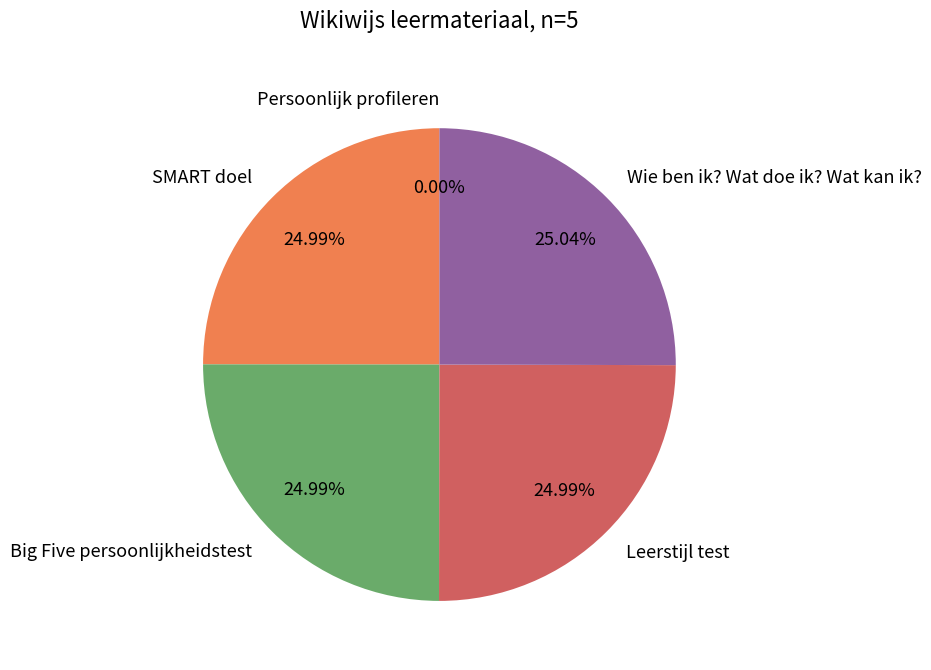

Approximately how many times larger is the value at Leerstijl test compared to SMART doel?

1.0